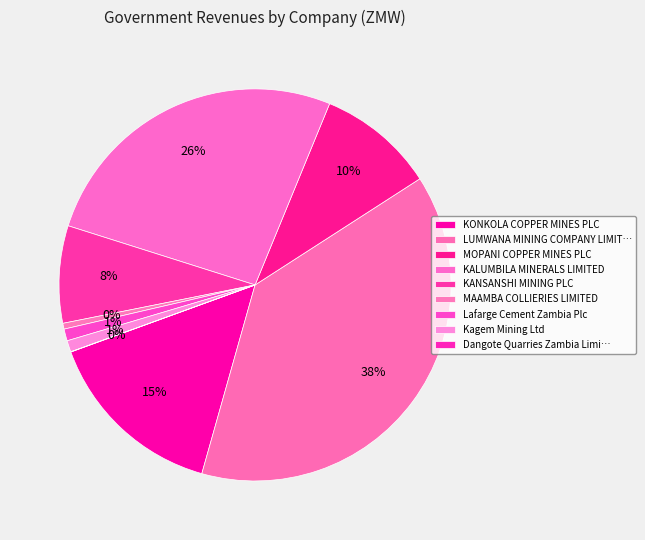

Which has a higher value, KONKOLA COPPER MINES PLC or KANSANSHI MINING PLC?

KONKOLA COPPER MINES PLC